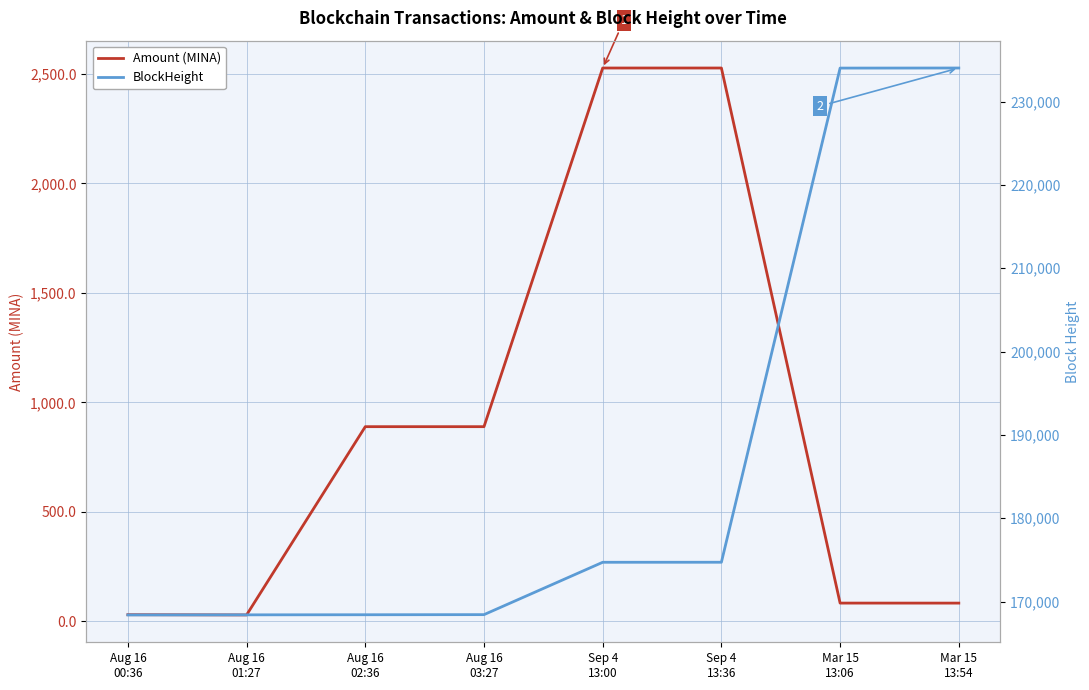

True or false: BlockHeight and Amount (MINA) intersect in this chart.

False